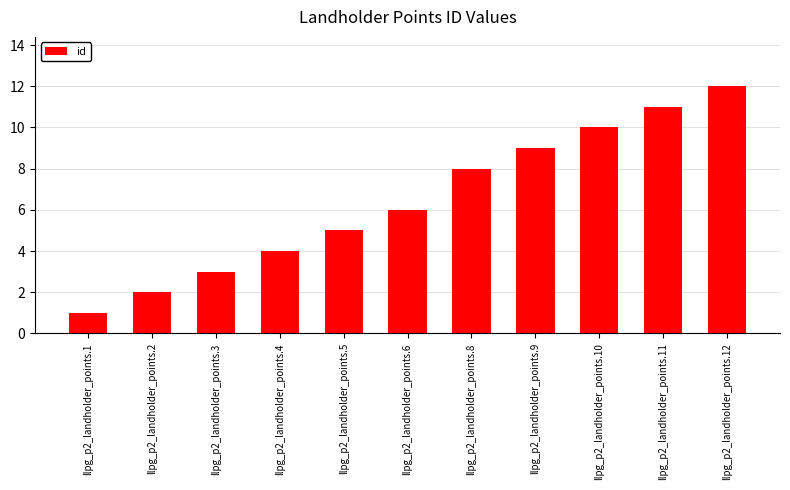

Does the chart contain any negative values?

No